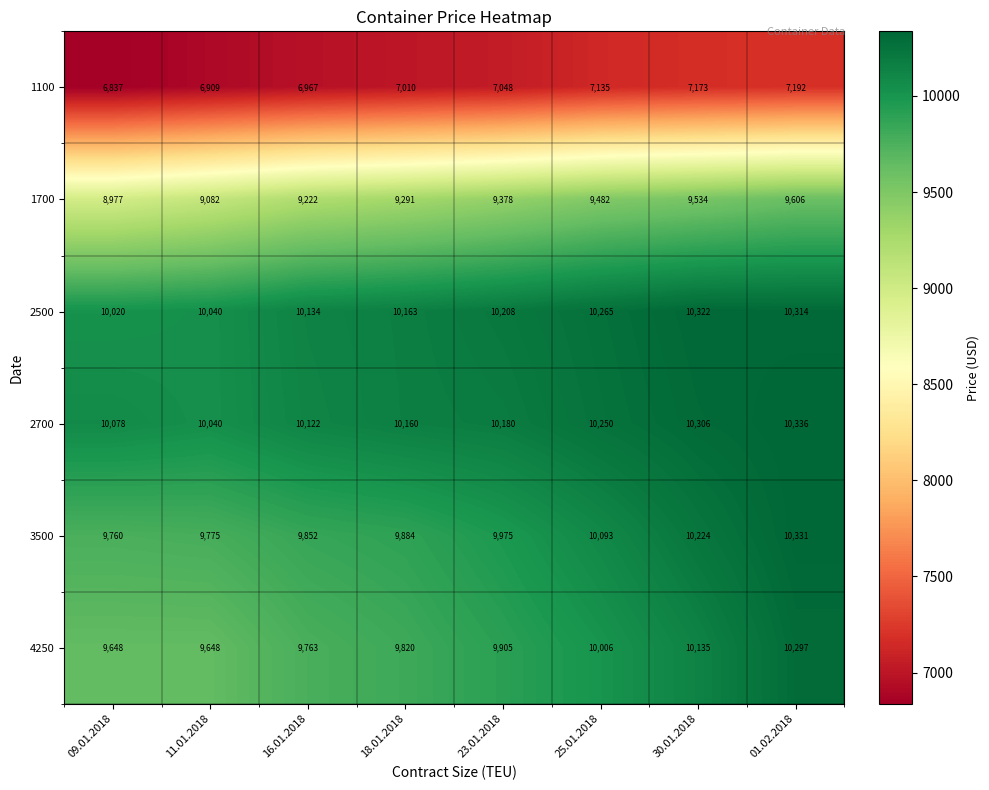

Rank the series by their maximum value, from highest to lowest.

2700, 3500, 2500, 4250, 1700, 1100